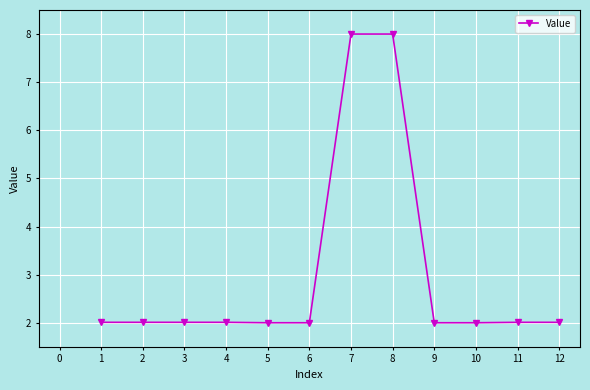

What is the sum of the values at 10 and 1?

4.0